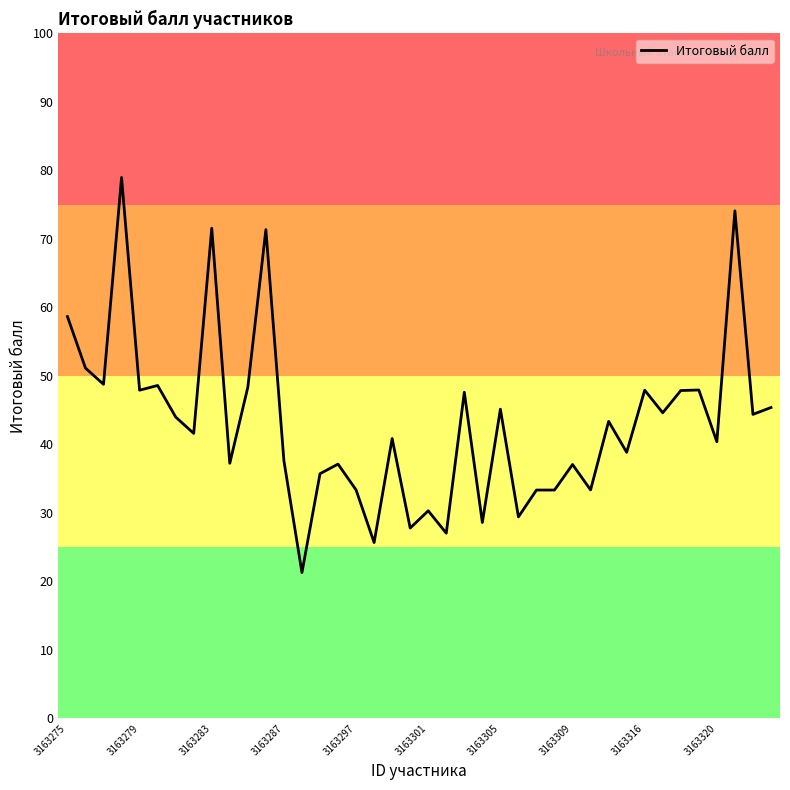

What is the average value?

43.2